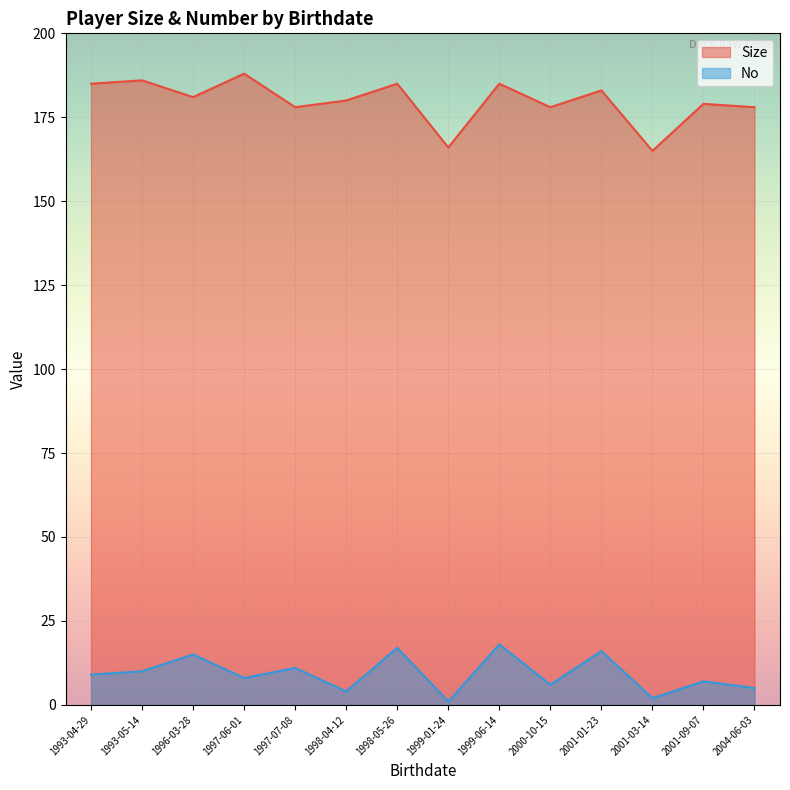

Which category has the lowest value in the Size series?

2001-03-14